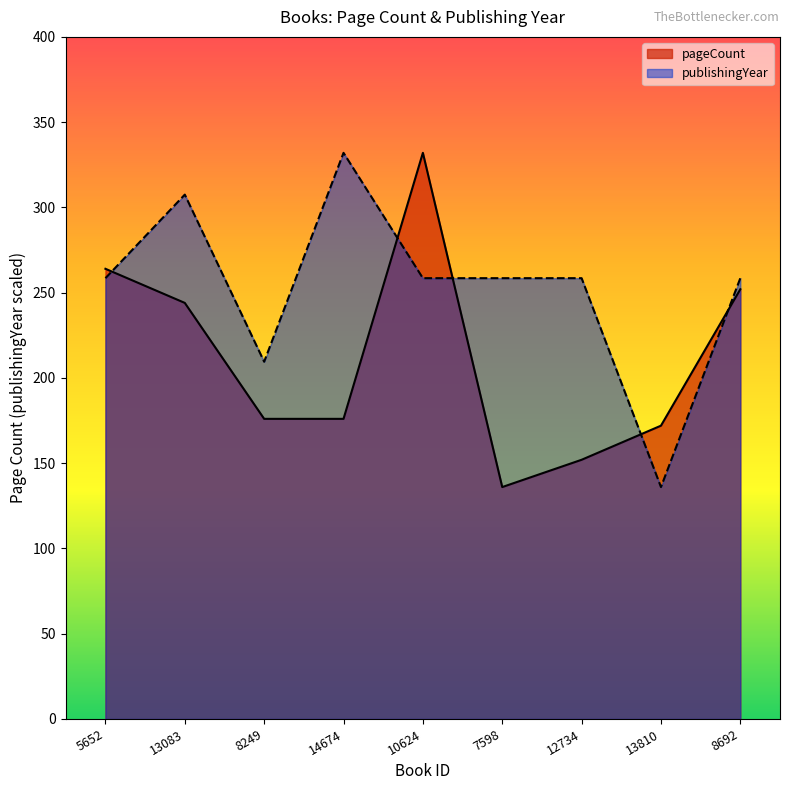

At which label does pageCount first exceed 176?

5652